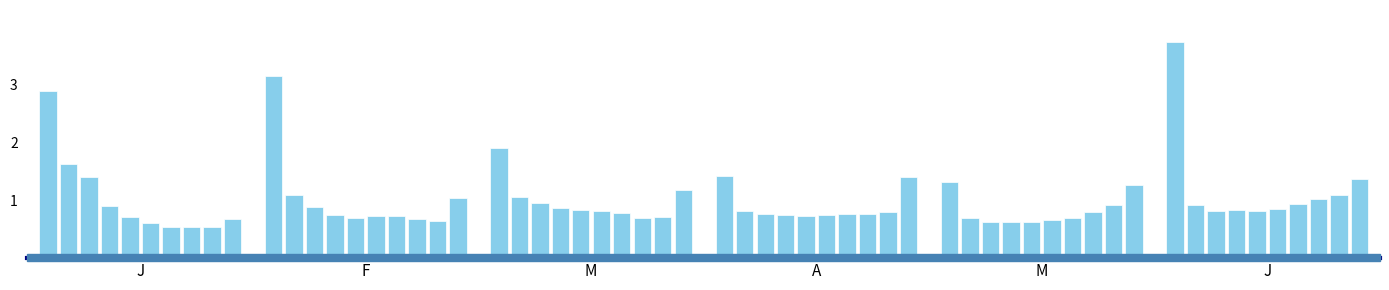

What is the sum of all values?

60.2